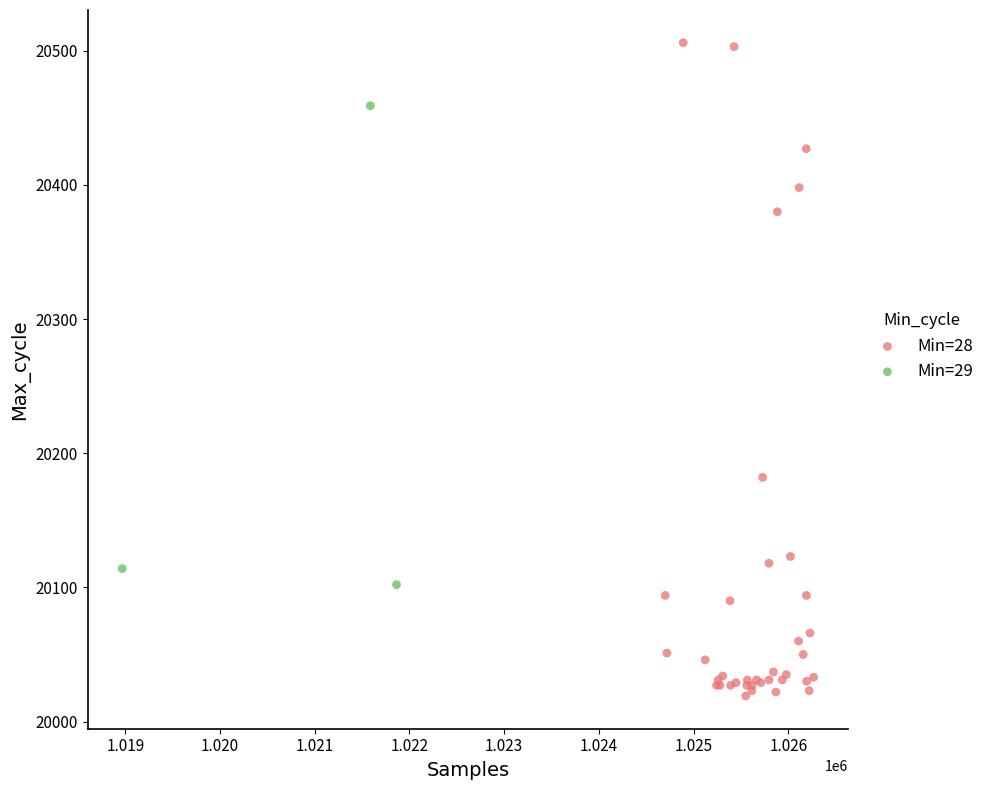

Which series contains the lowest Y value?

Min=28